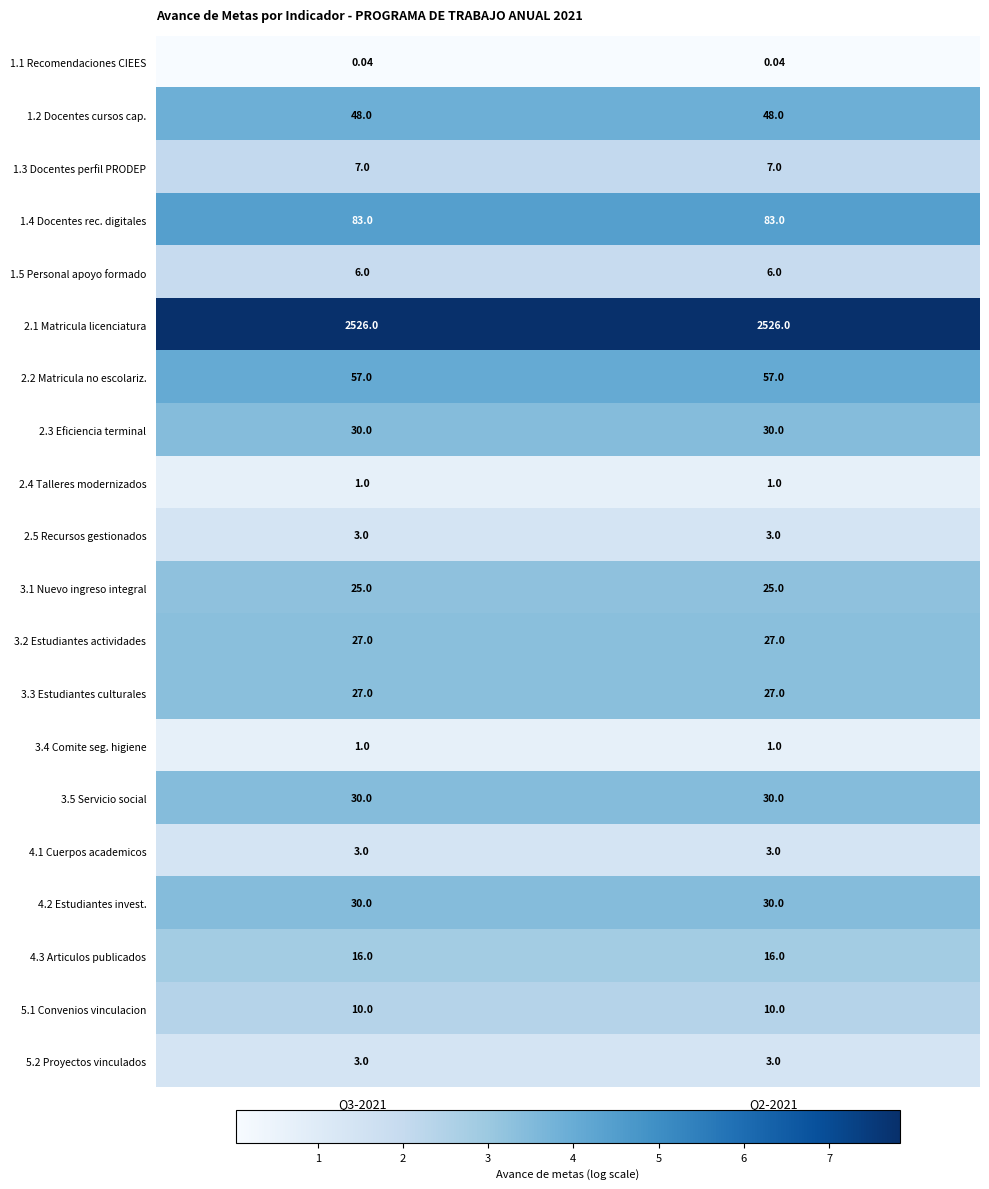

Is the value of 5.2 Proyectos vinculados at Q2-2021 greater than the value of 3.2 Estudiantes actividades at Q2-2021?

No